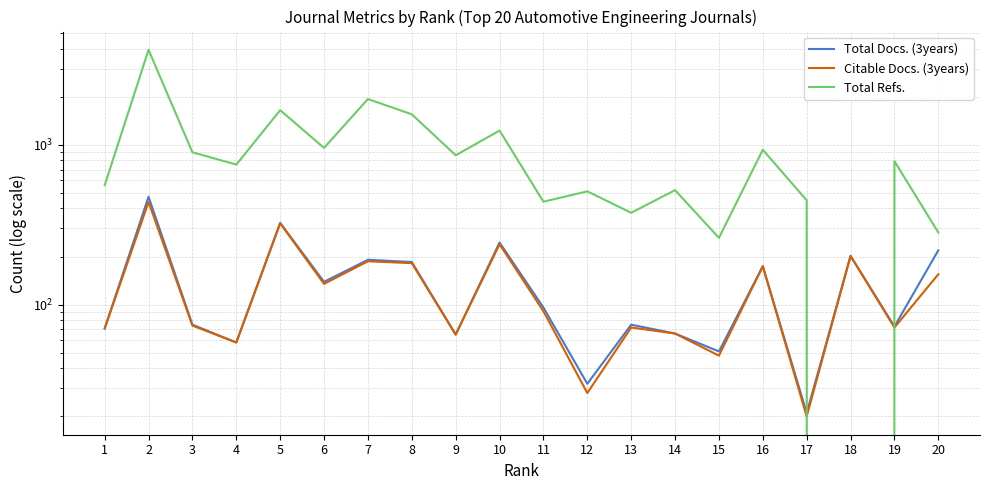

What is the sum of all Total Refs. values?

18898